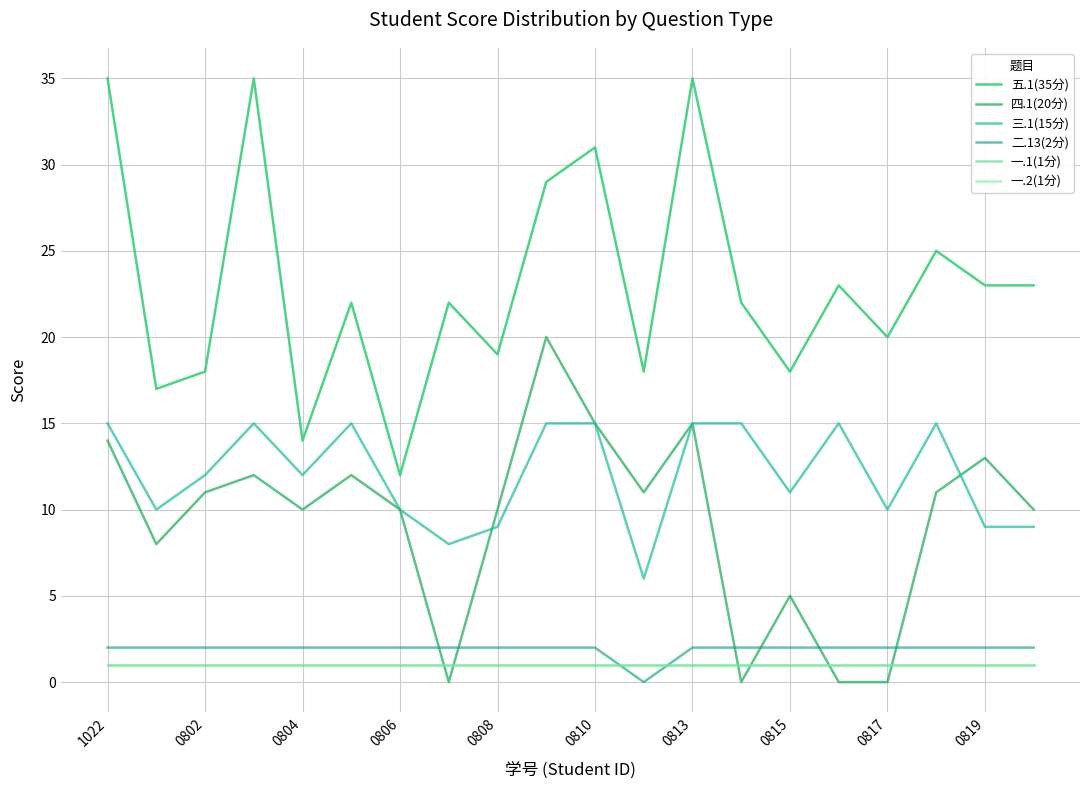

Which series has the largest range (max minus min)?

五.1(35分)